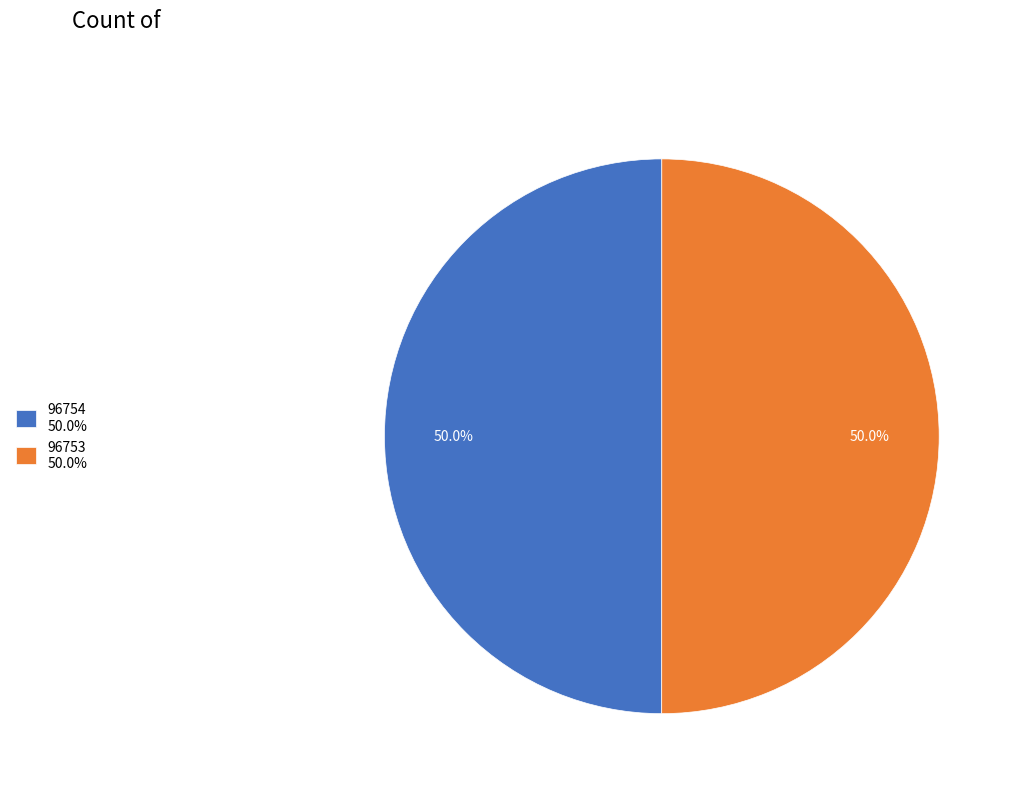

What is the total percentage of 96754 50.0% and 96753 50.0%?

100.0%